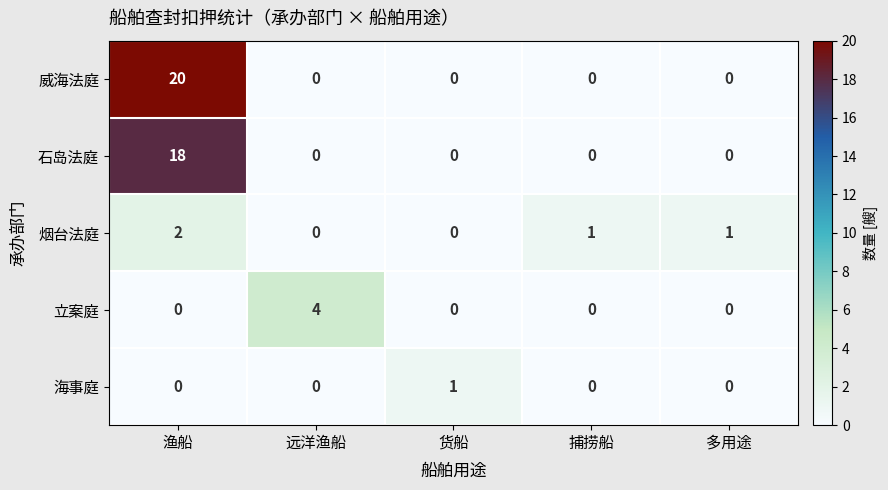

Reading left to right, list all the values displayed in this chart.

威海法庭: 20	0	0	0	0
石岛法庭: 18	0	0	0	0
烟台法庭: 2	0	0	1	1
立案庭: 0	4	0	0	0
海事庭: 0	0	1	0	0